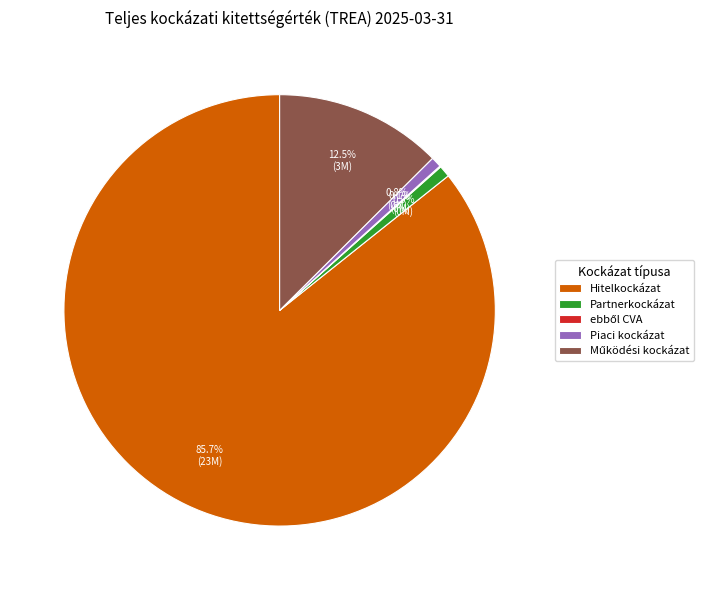

Which category has the biggest portion of the pie?

Hitelkockázat